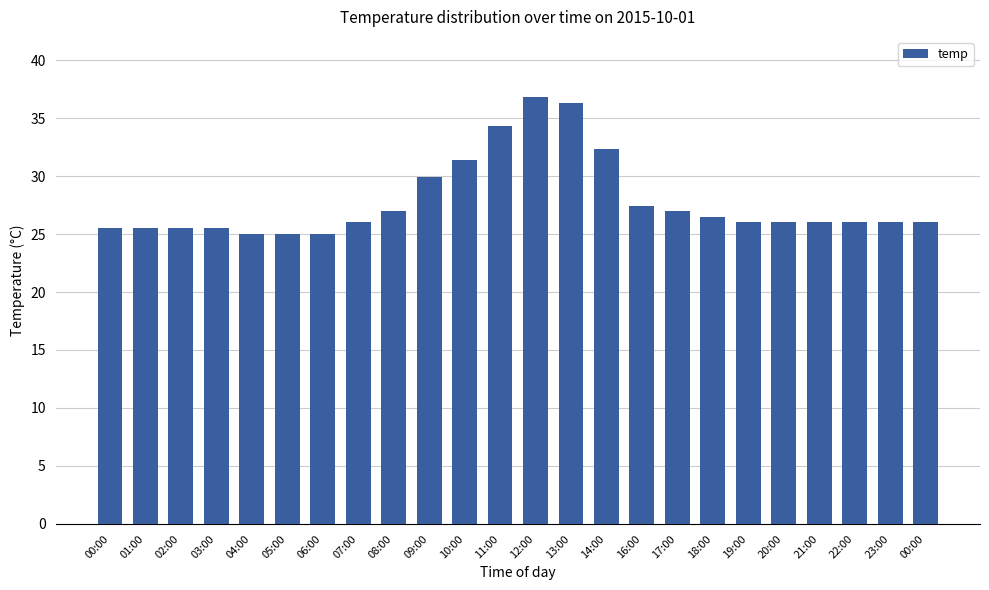

Which label corresponds to the largest value in the chart?

12:00